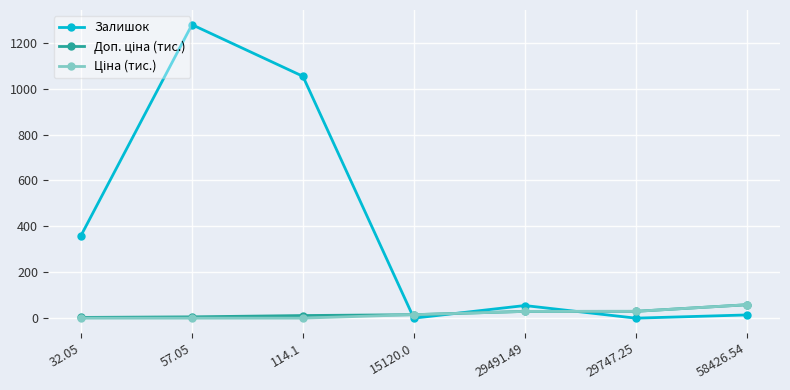

Count the number of categories in the chart.

7